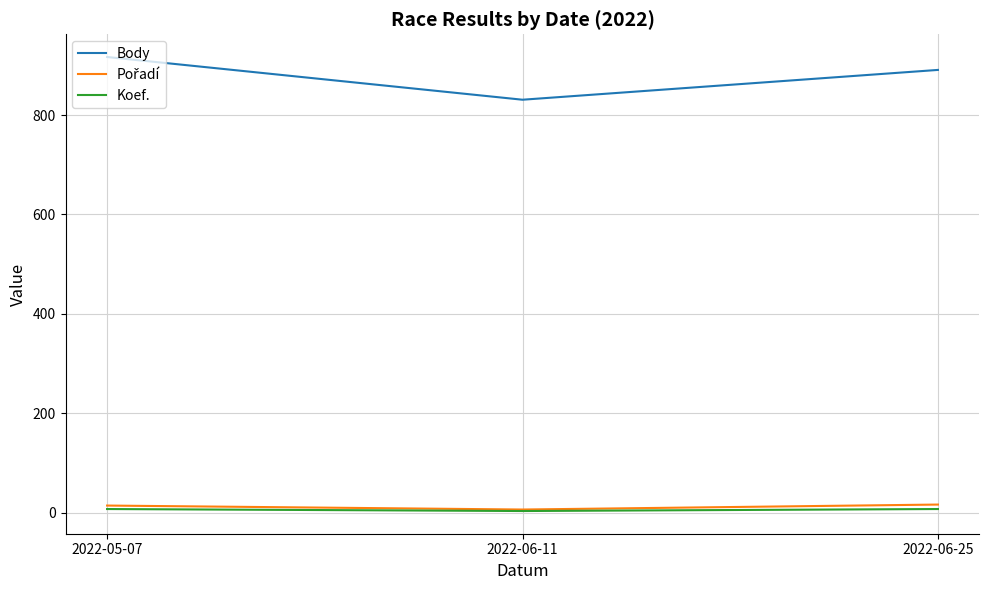

Is it true that Koef. equals 7 at 2022-06-25?

True